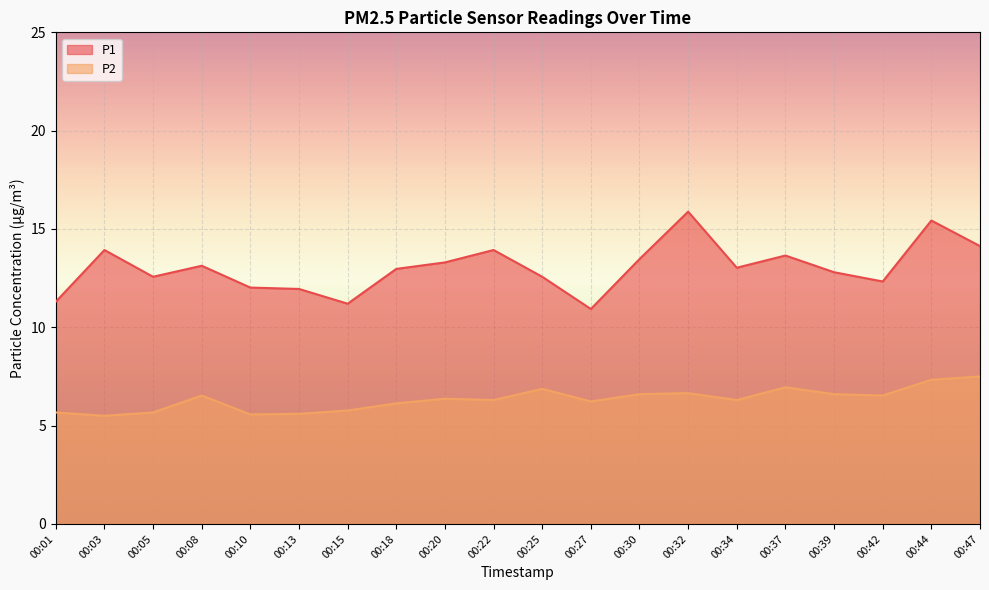

What is the spread (max minus min) of values at 00:05?

6.9